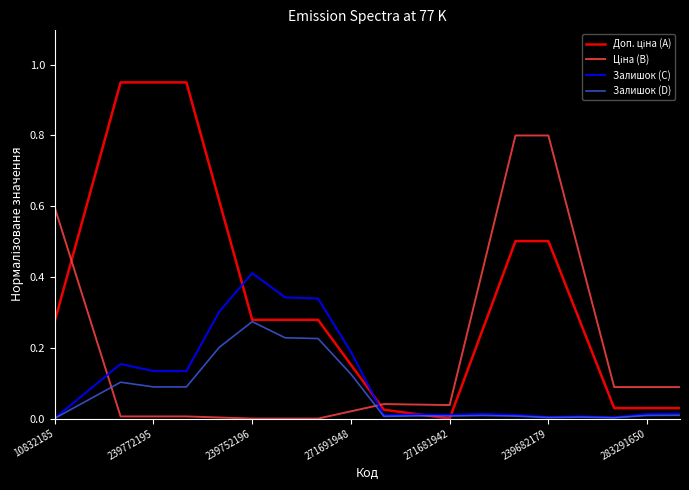

Does the chart display data point markers on the line(s)?

No